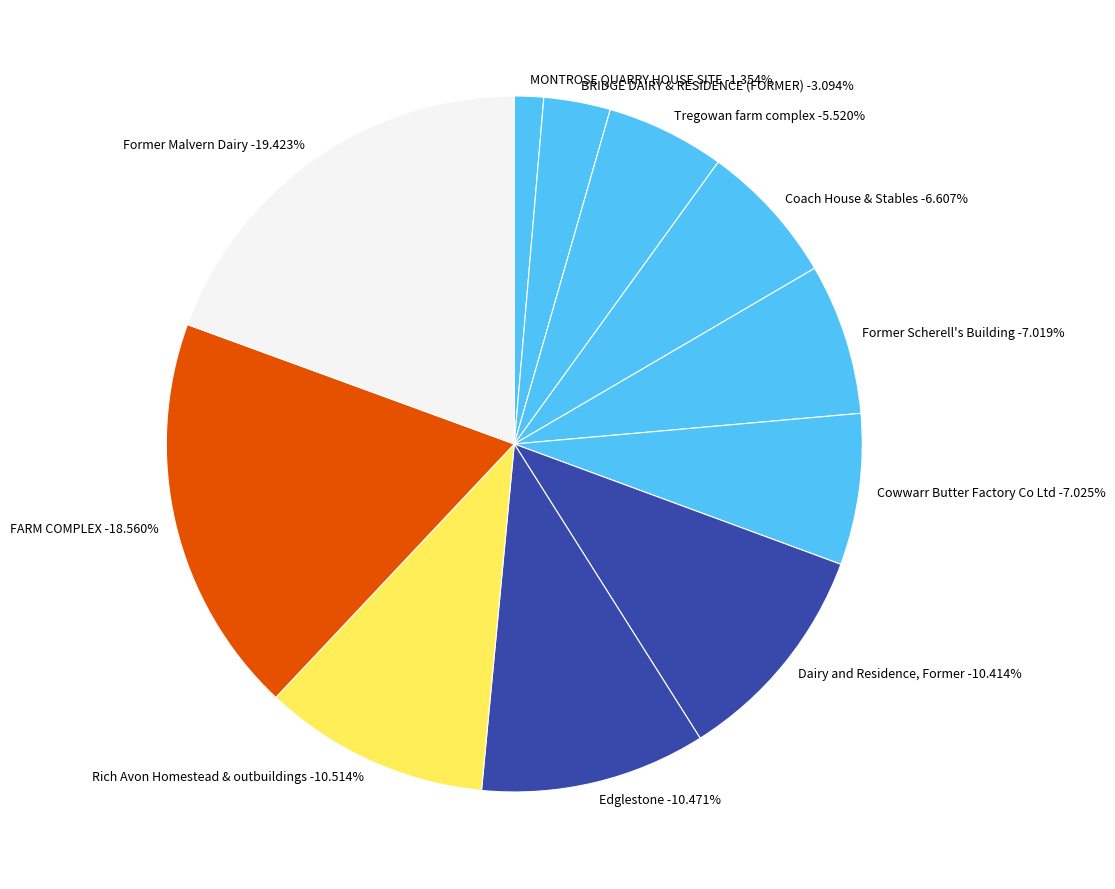

Is the sum of Cowwarr Butter Factory Co Ltd and Former Scherell's Building greater than half?

No